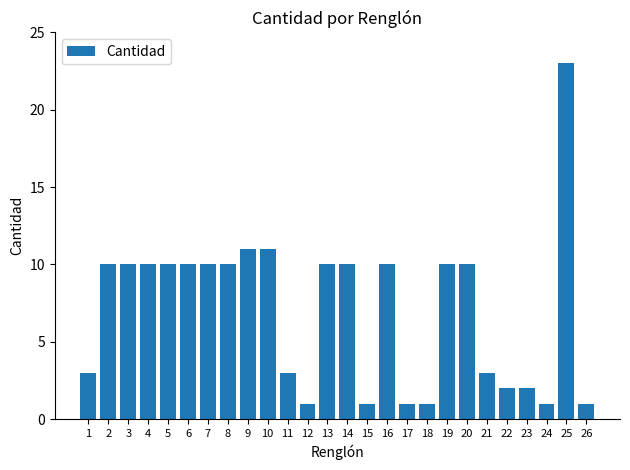

At which category does the chart reach its peak across all series?

25